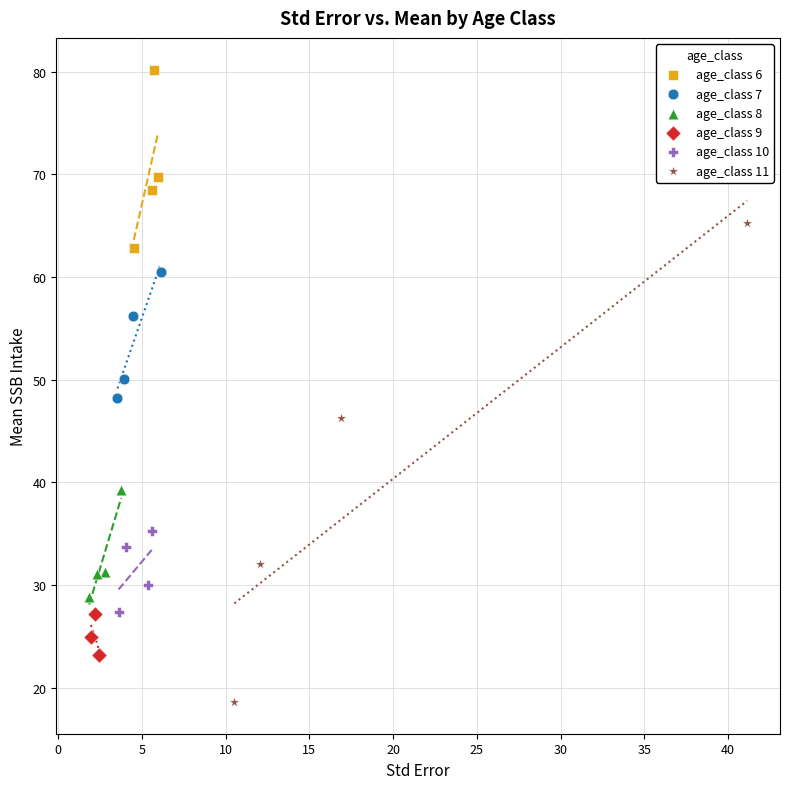

Which series contains the highest Y value?

age_class 6